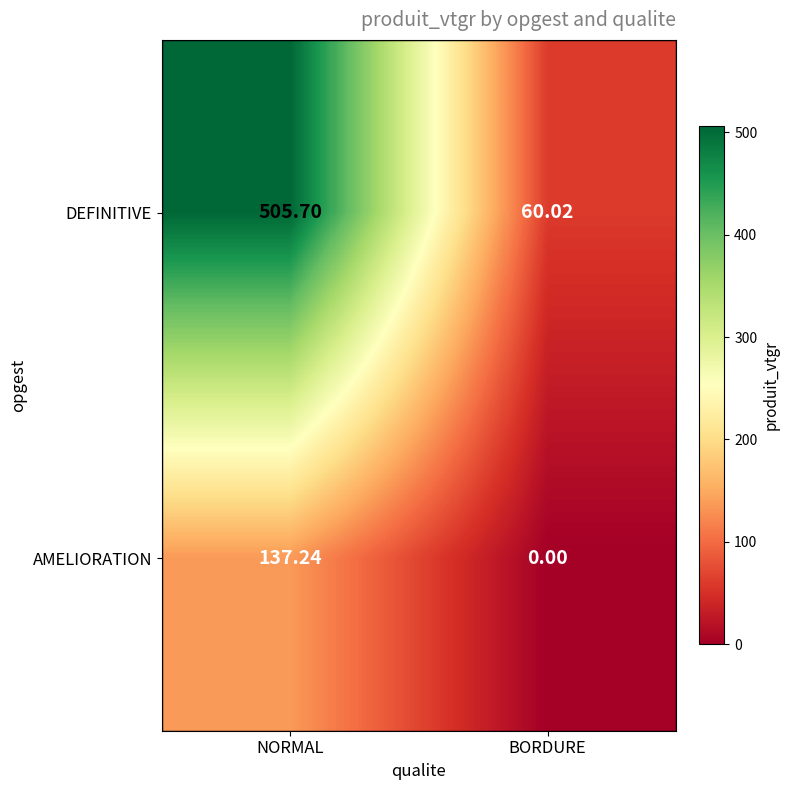

Where does the AMELIORATION series first go above 137?

NORMAL